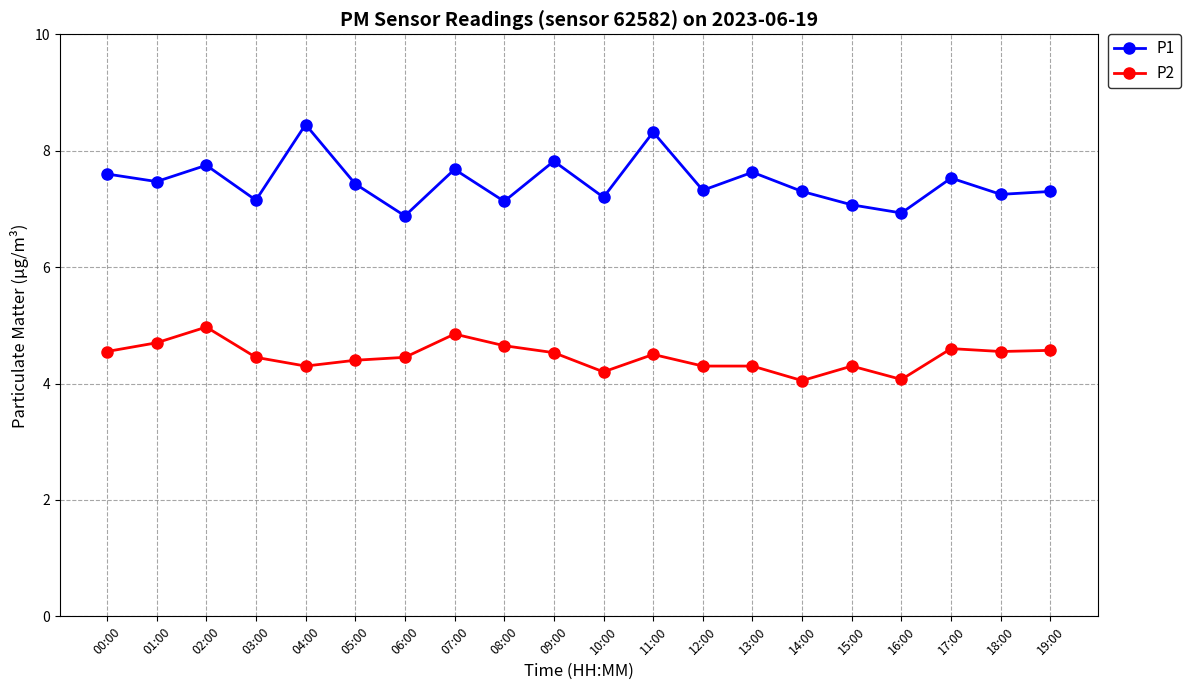

Which series changed the most between 11:00 and 18:00?

P1